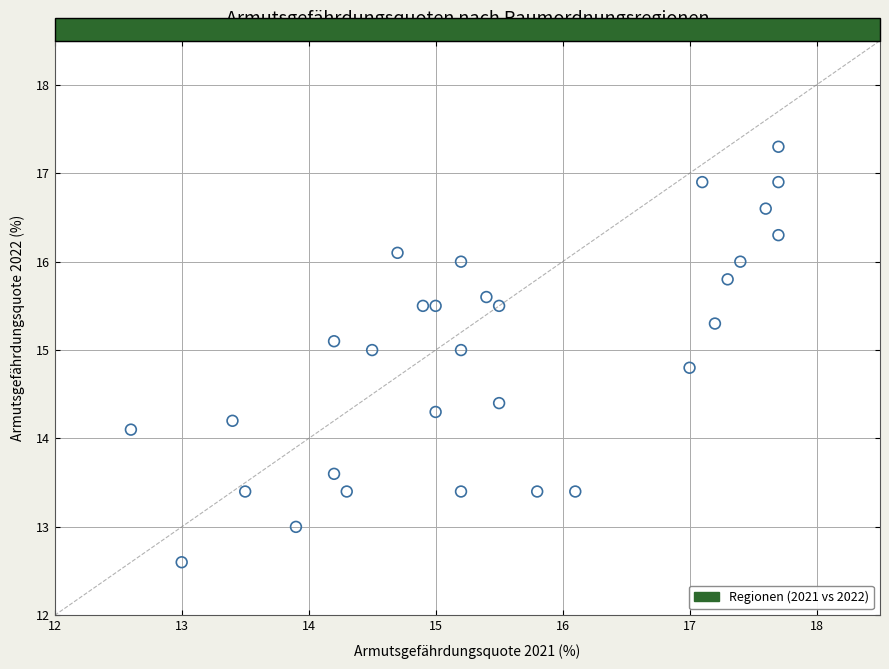

What Y value in the scatter plot is closest to 14?

14.1